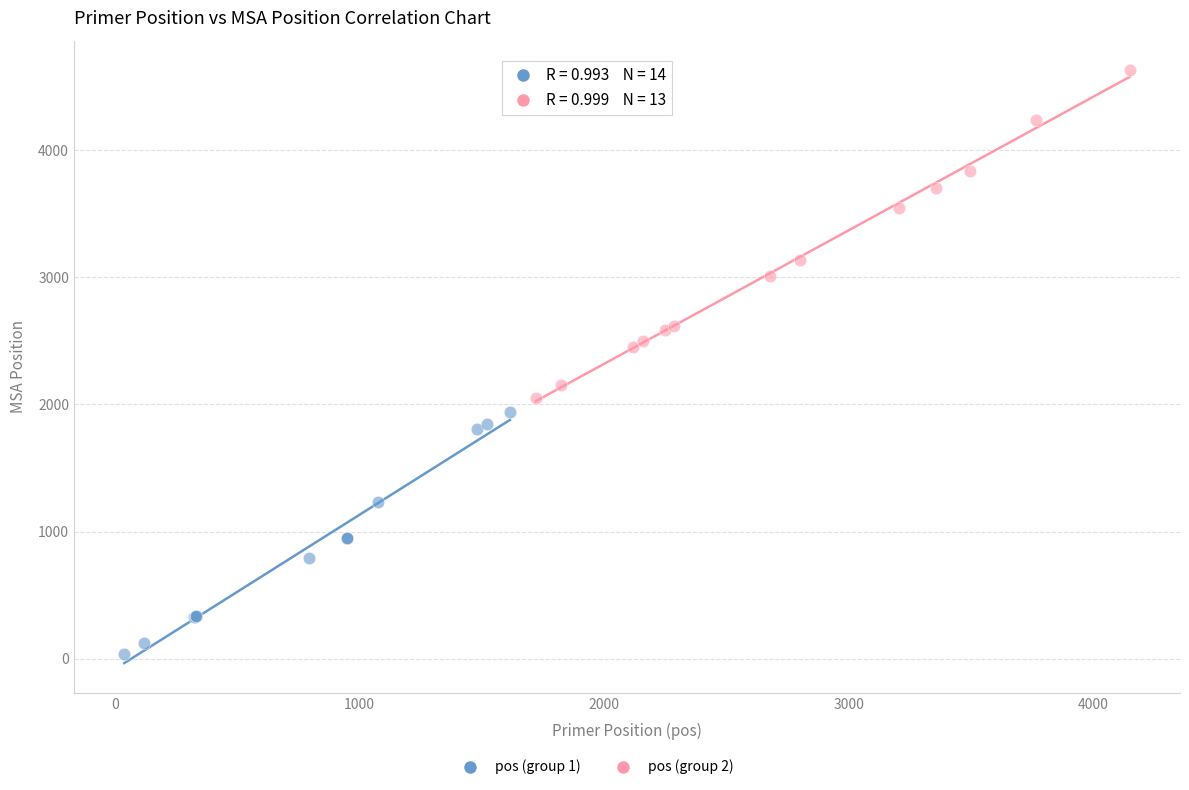

Which series contains the highest Y value?

pos (group 2)